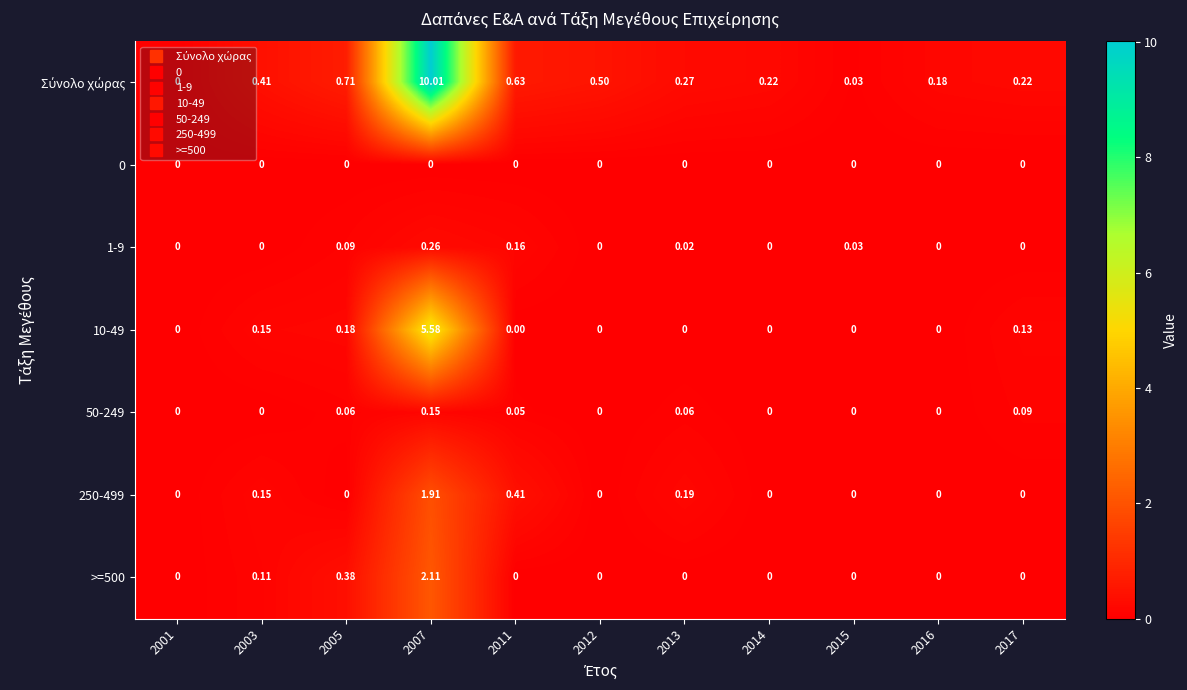

Count the number of data series in this chart.

7